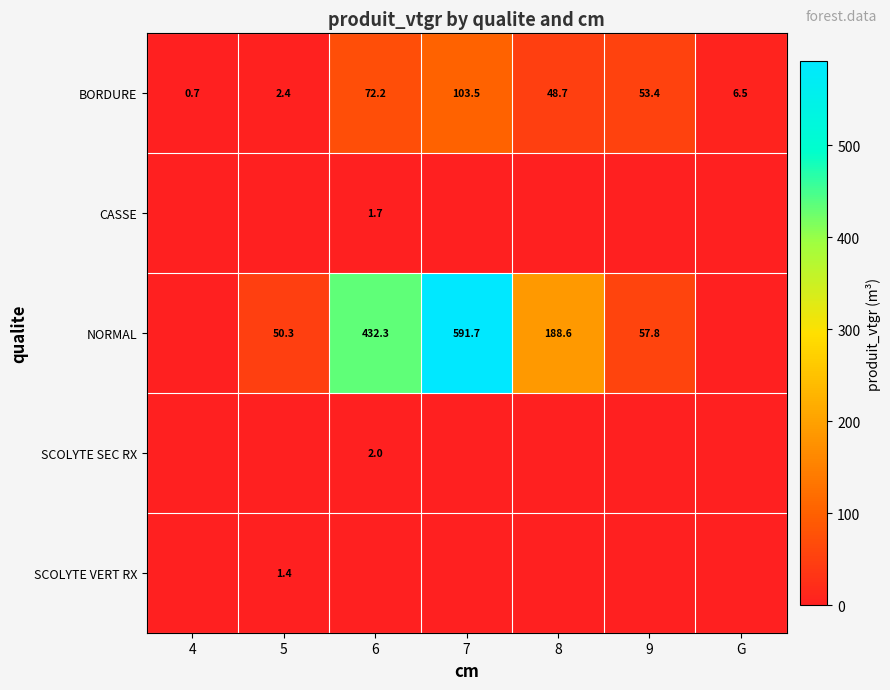

What is the highest value of the BORDURE series?

103.5